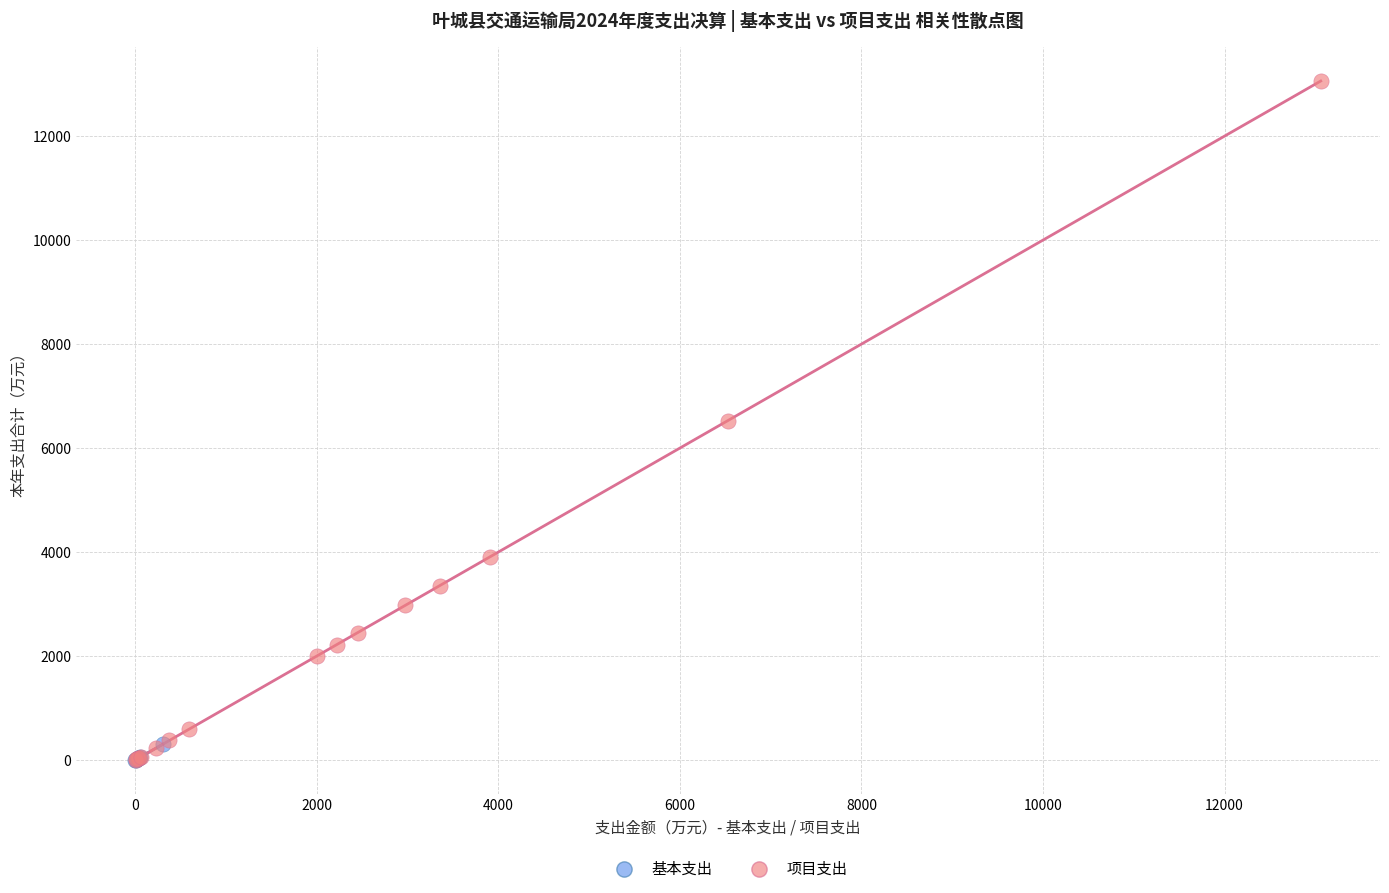

Which series contains the highest Y value?

项目支出